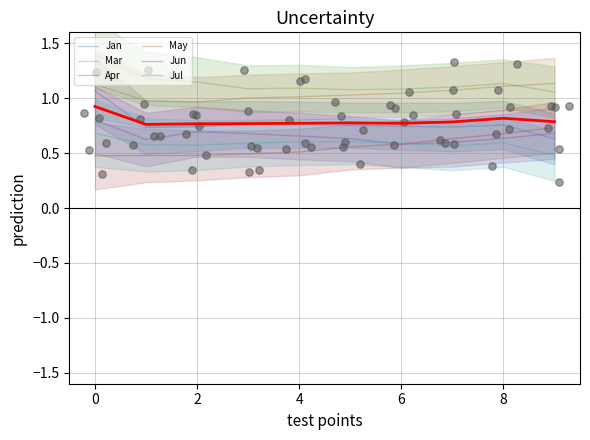

Which series contains the lowest Y value?

Apr